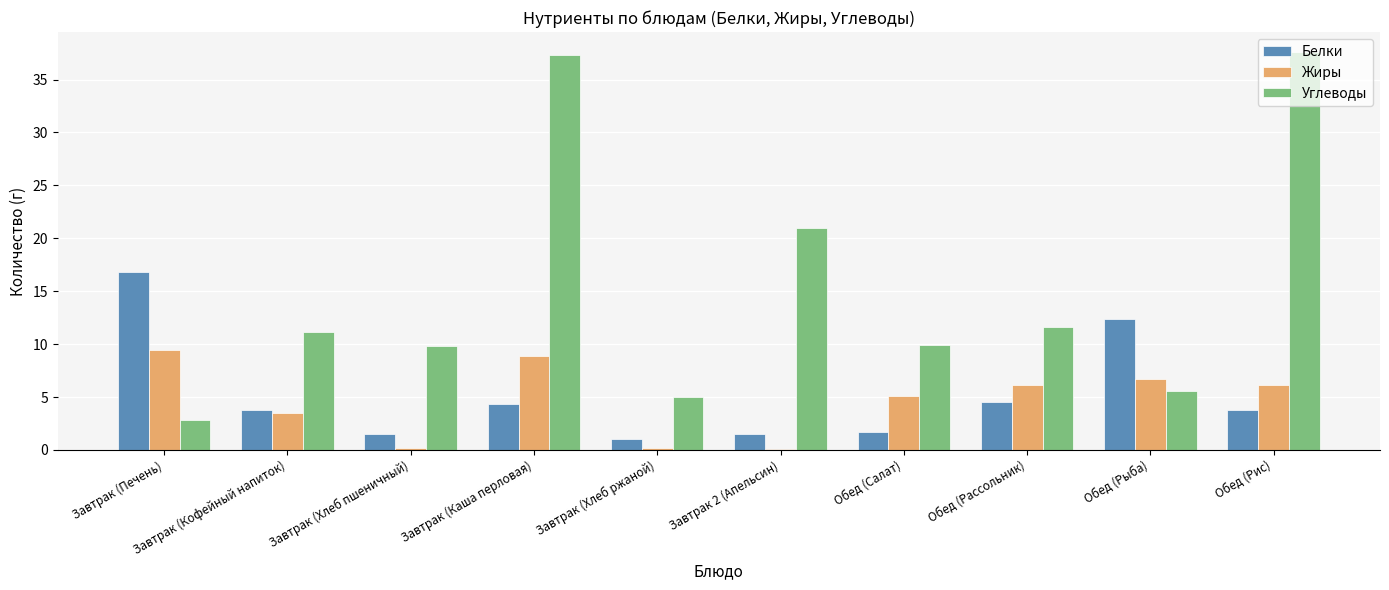

True or false: Углеводы has a value of 17.7 at Завтрак (Кофейный напиток).

False